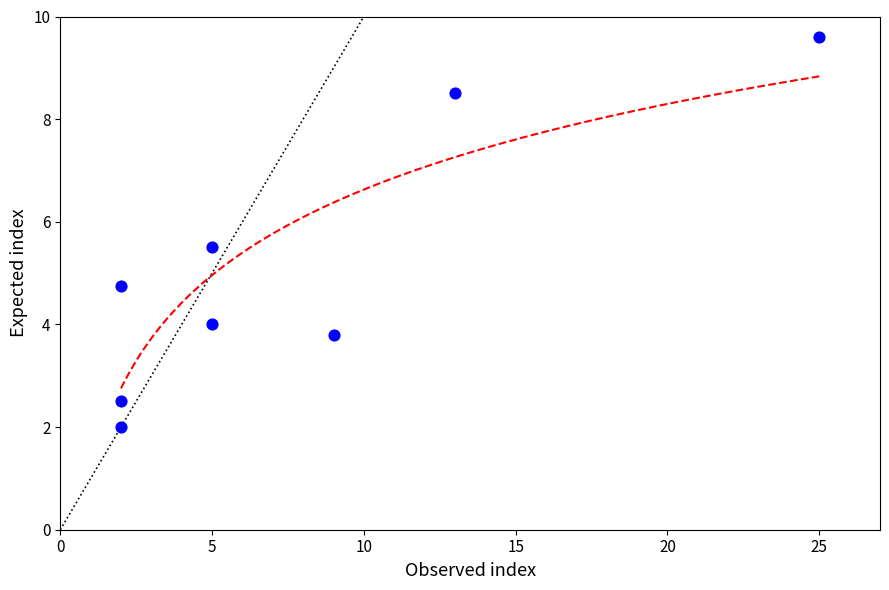

What is the average X value?

7.9